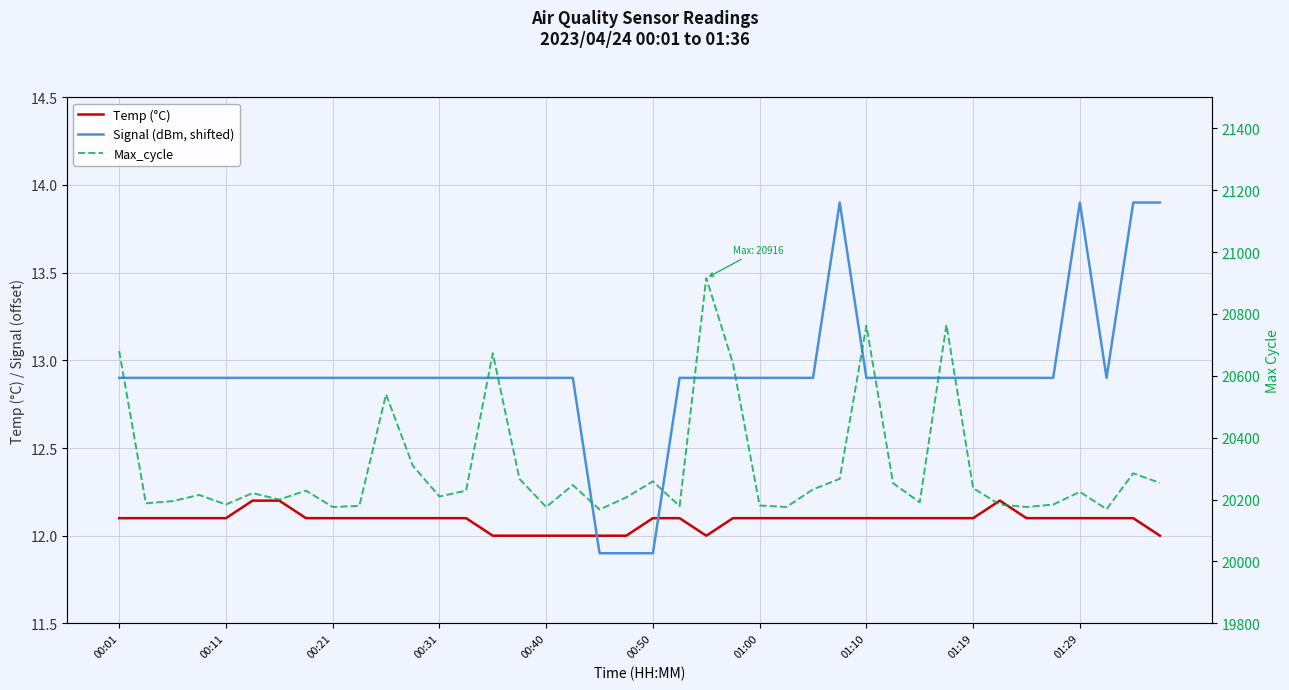

How many series are shown in this chart?

3